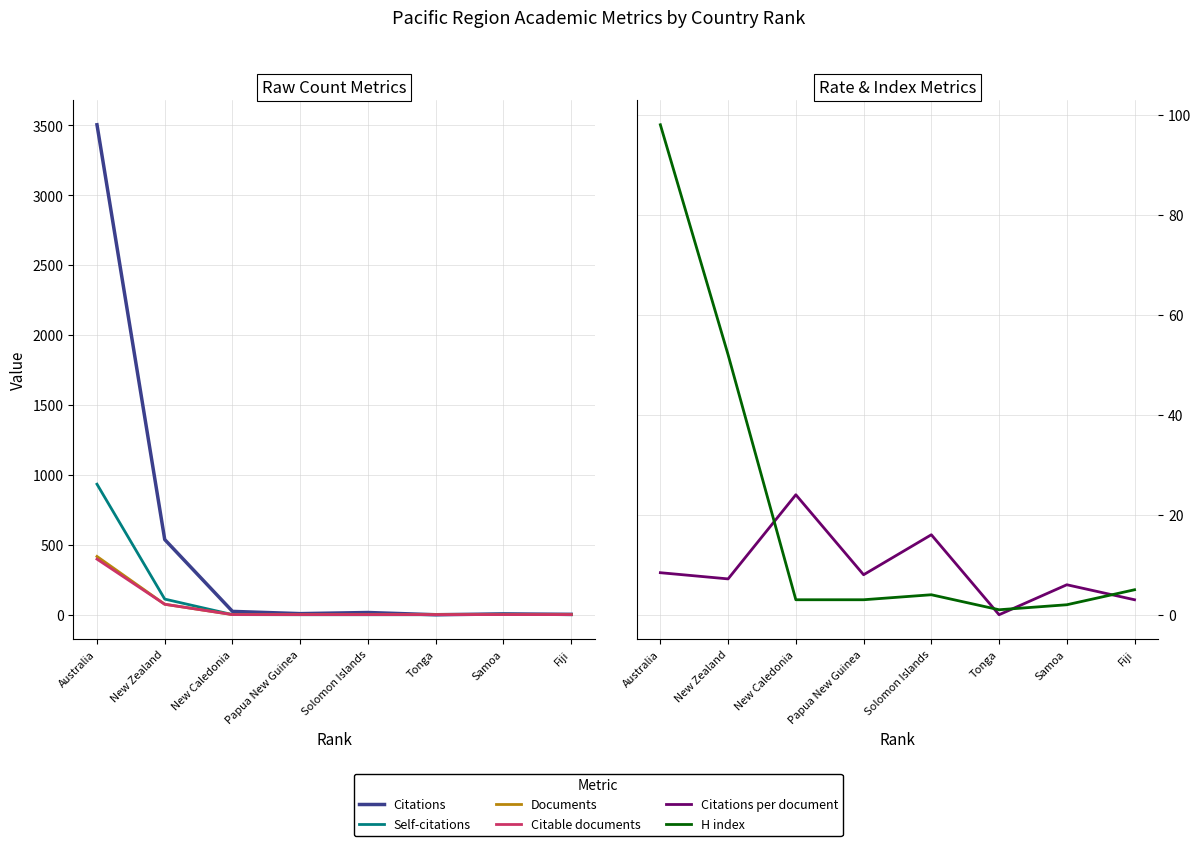

Where is the first local minimum for Citations?

Papua New Guinea